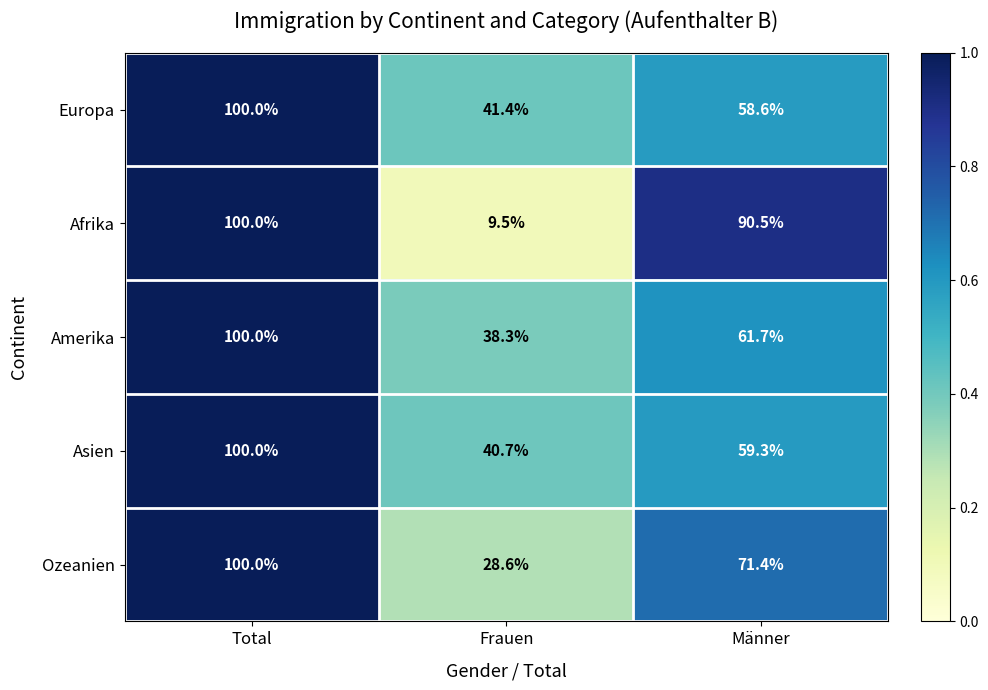

Which series has the largest range (max minus min)?

Afrika